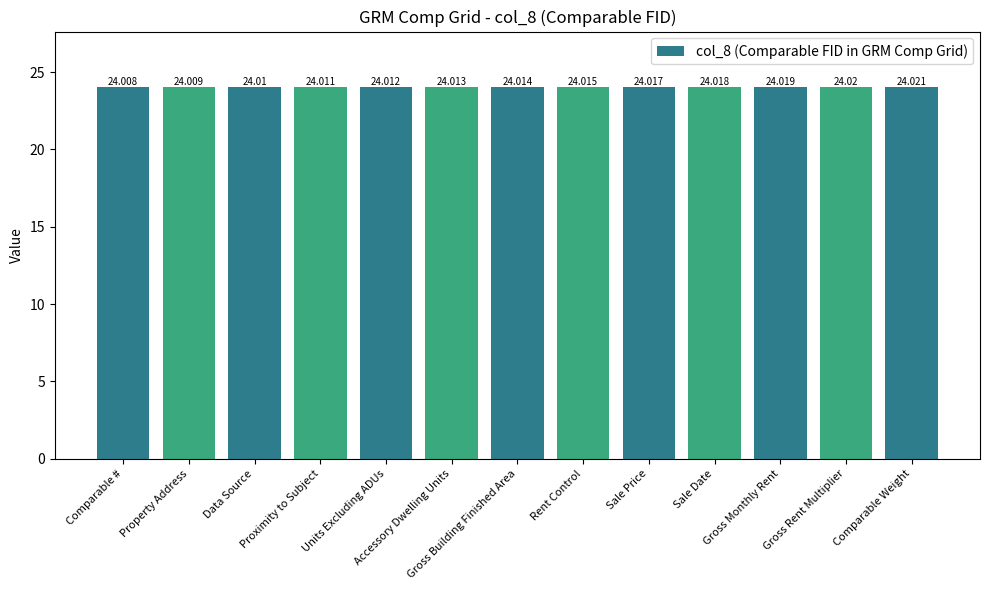

How many values are between 24 and 25?

13